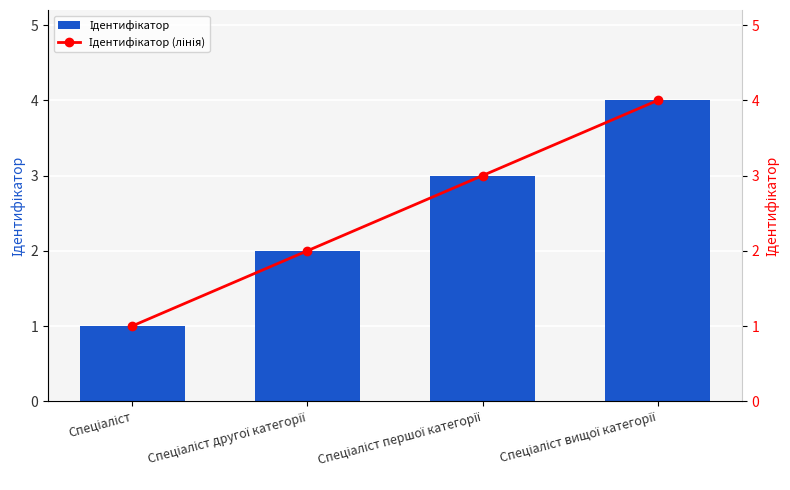

Which has a higher value, Спеціаліст другої категорії or Спеціаліст вищої категорії?

Спеціаліст вищої категорії